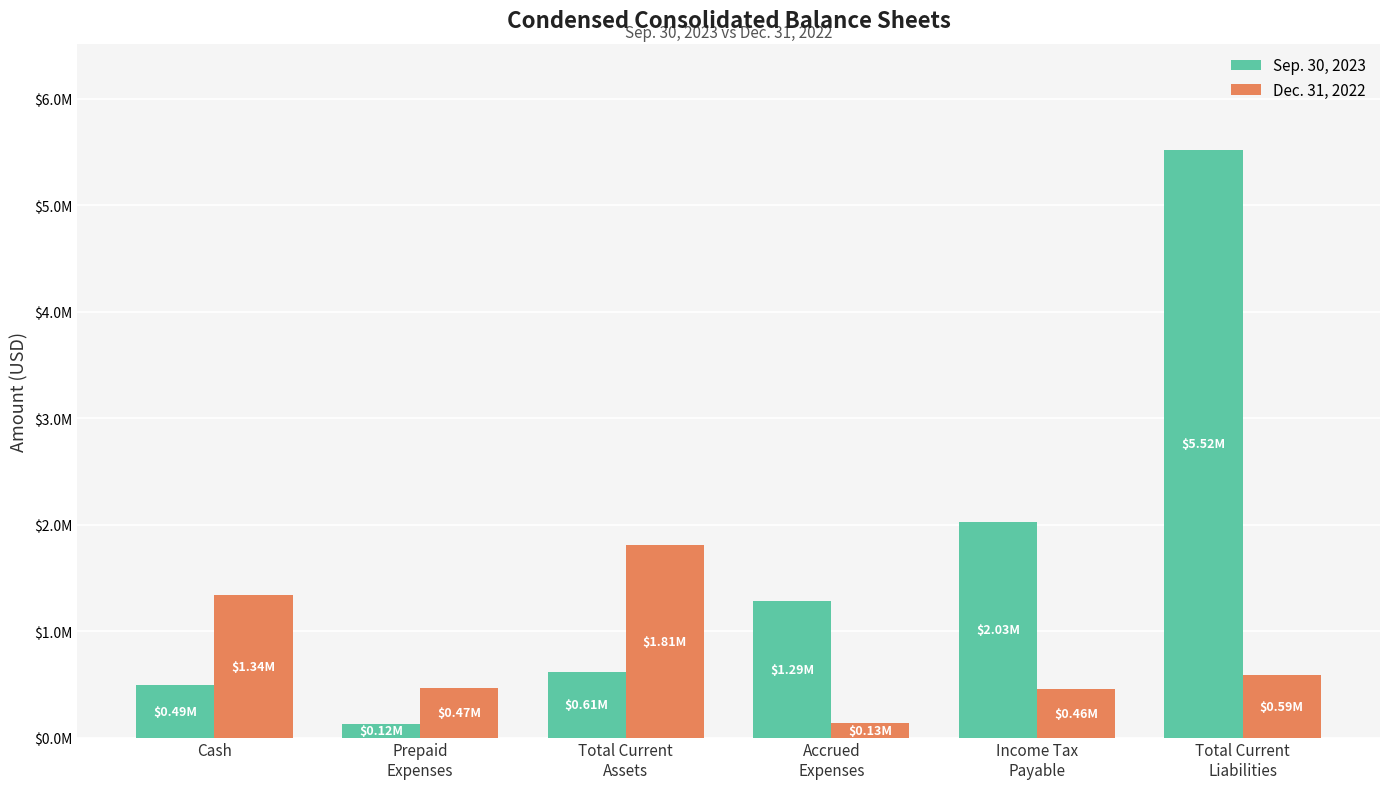

Does the chart contain stacked bars?

No